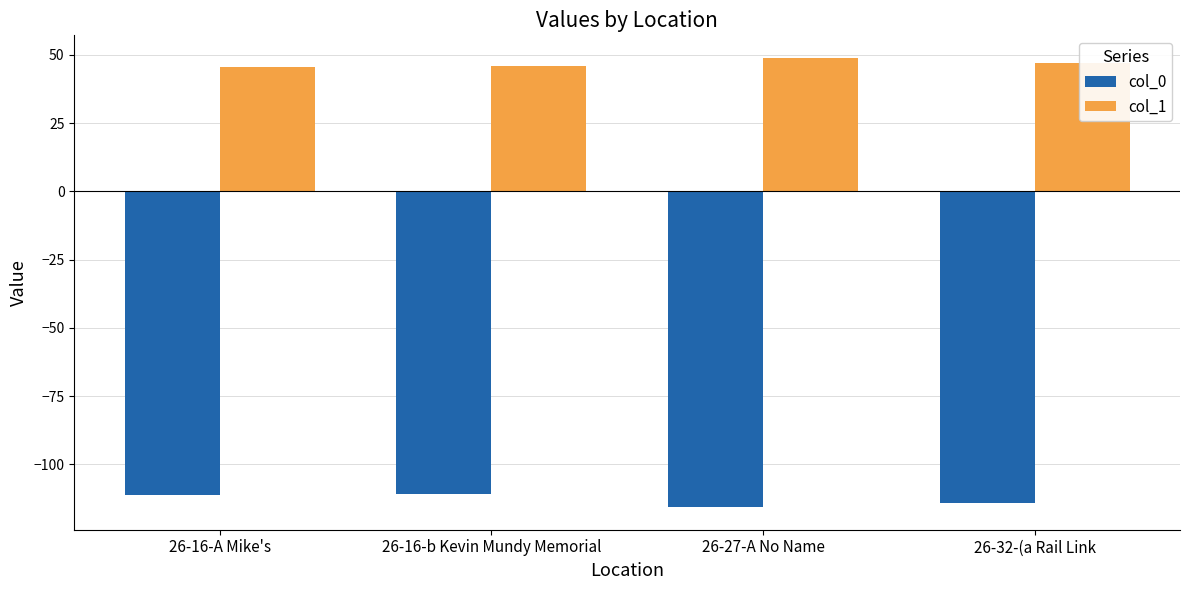

What is the spread (max minus min) of values at 26-32-(a Rail Link?

160.9